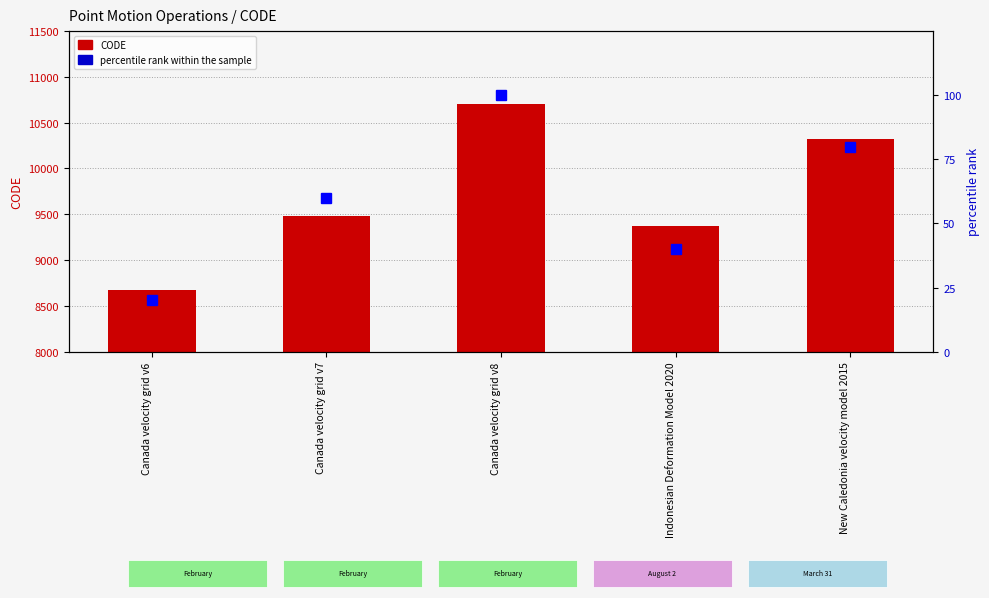

The value of CODE at New Caledonia velocity model 2015 is 4803. True or false?

False